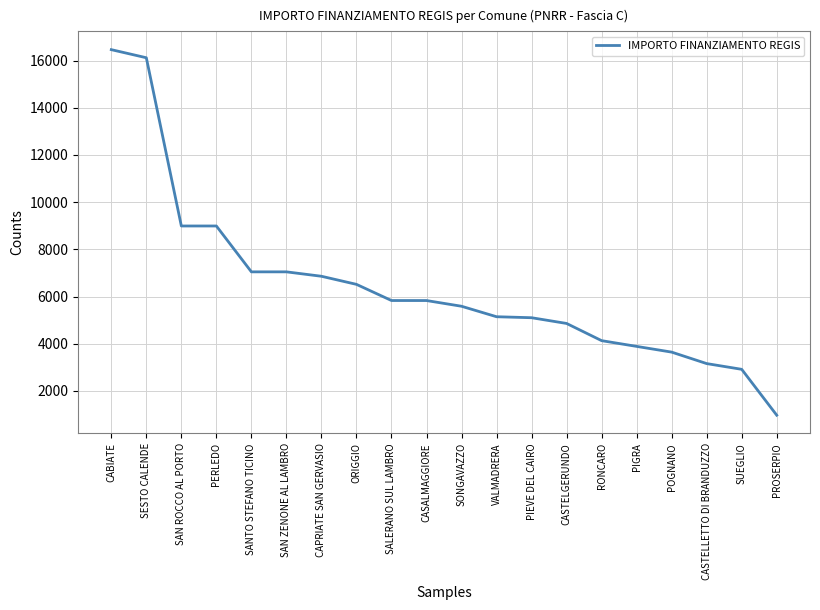

Where does the data first go above 5831?

CABIATE